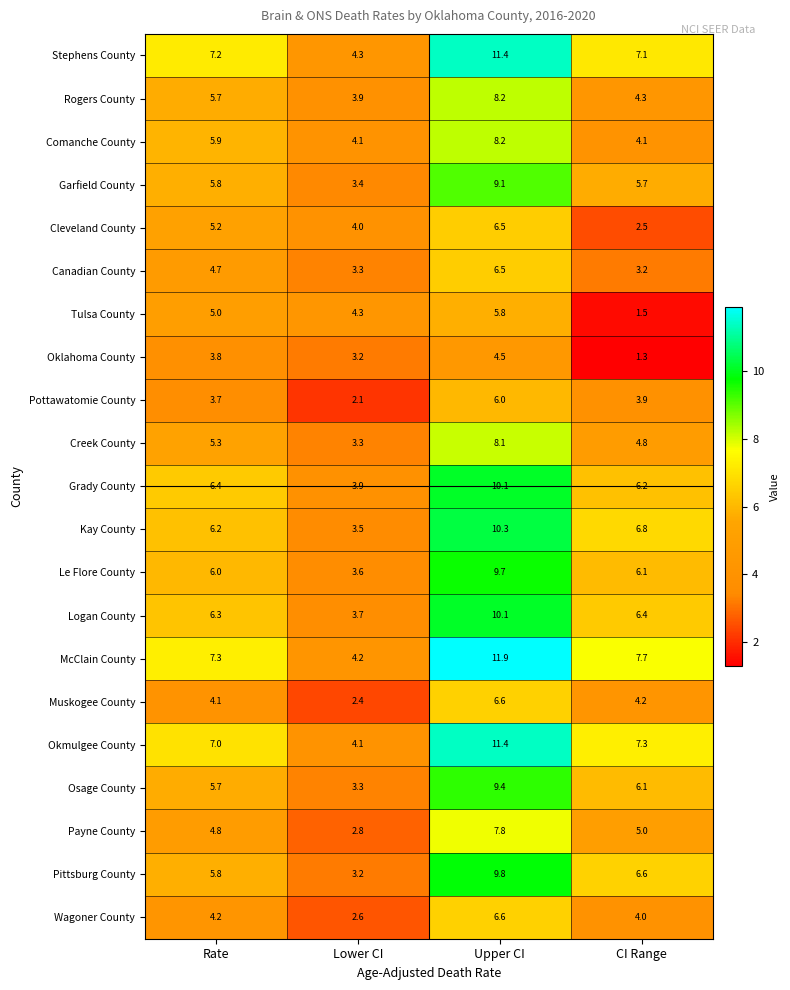

At which label does Stephens County reach its minimum?

Lower CI